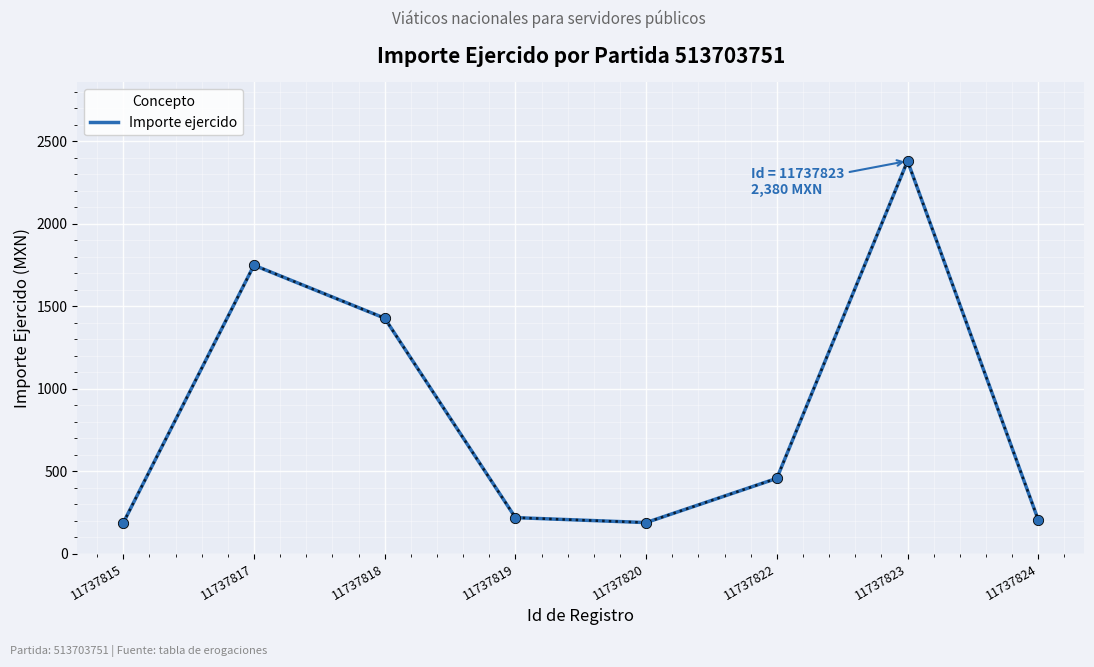

What is the change in value from 11737819 to 11737823?

+2162